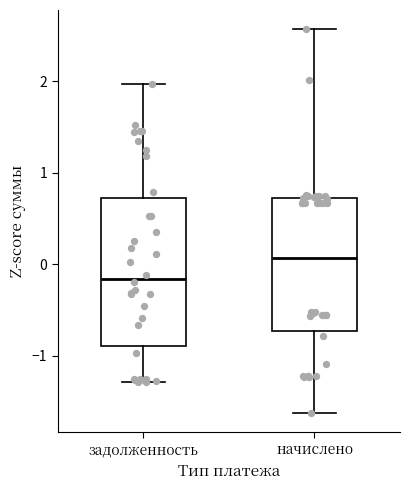

Reading left to right, read every box against the y-axis: the position of its median line, the range the box covers, and the ends of its whiskers. The values are not printed on the chart, so give them approximately, as read against the axis.

задолженность: median -0.2, box -0.9 to 0.7, whiskers -1.3 to 2.0
начислено: median 0.1, box -0.7 to 0.7, whiskers -1.6 to 2.6